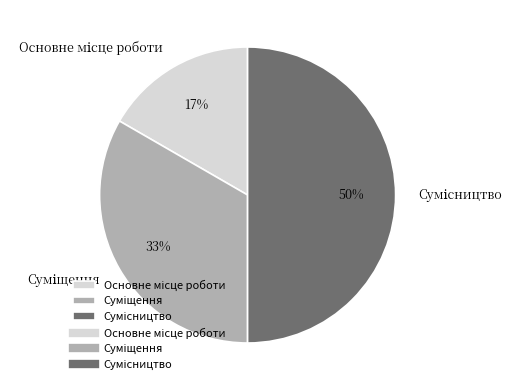

To the nearest percent, what is the average slice percentage?

33%